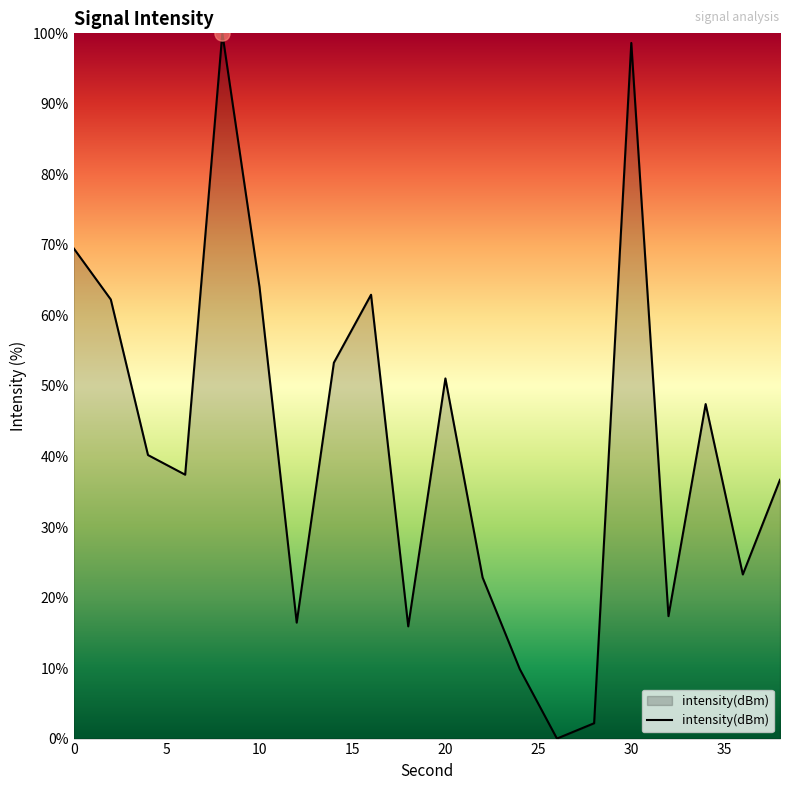

What is the maximum value shown in the chart?

100.0